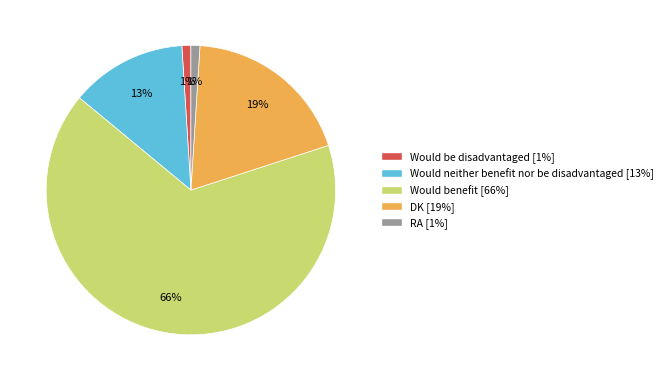

Do RA and Would neither benefit nor be disadvantaged together represent more than half of the pie?

No